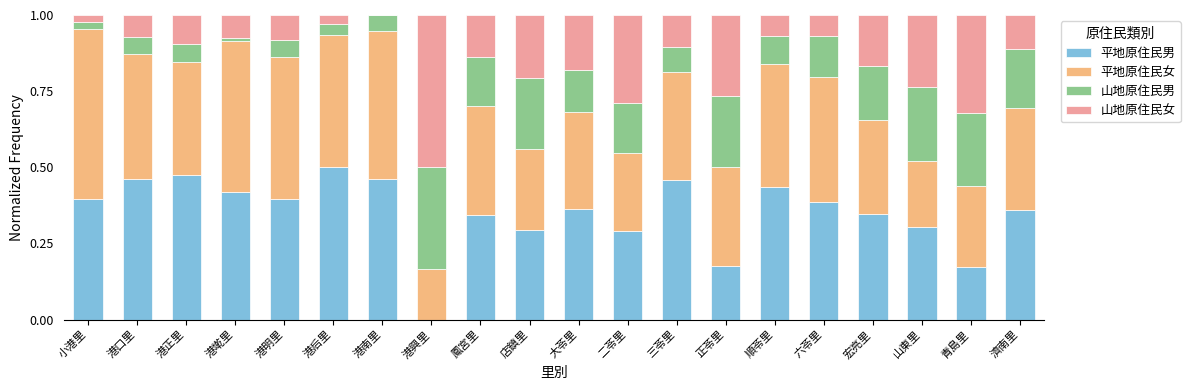

The 平地原住民男 series shows 0.4 at 六苓里. True or false?

True